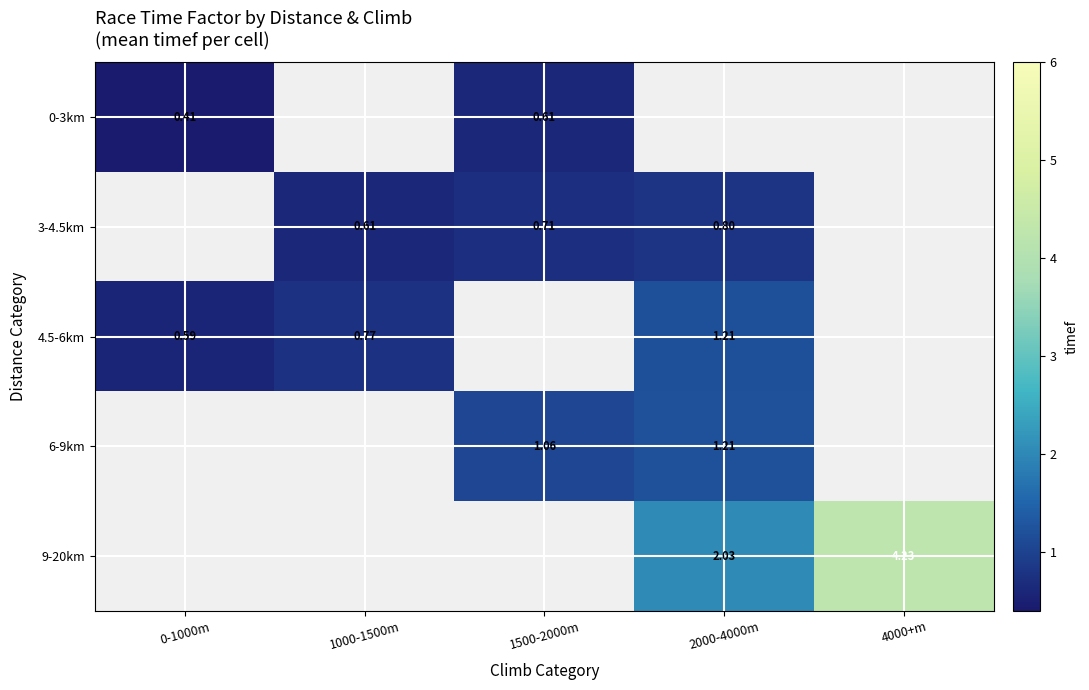

At how many categories does at least one series exceed 3?

1